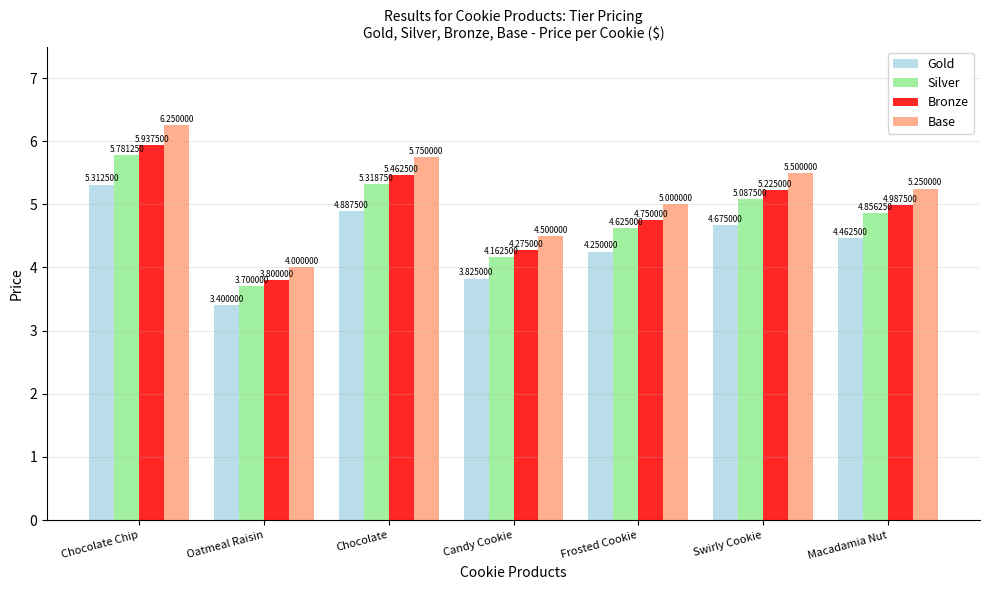

List the labels in order of Bronze value, smallest first.

Oatmeal Raisin, Candy Cookie, Frosted Cookie, Macadamia Nut, Swirly Cookie, Chocolate, Chocolate Chip